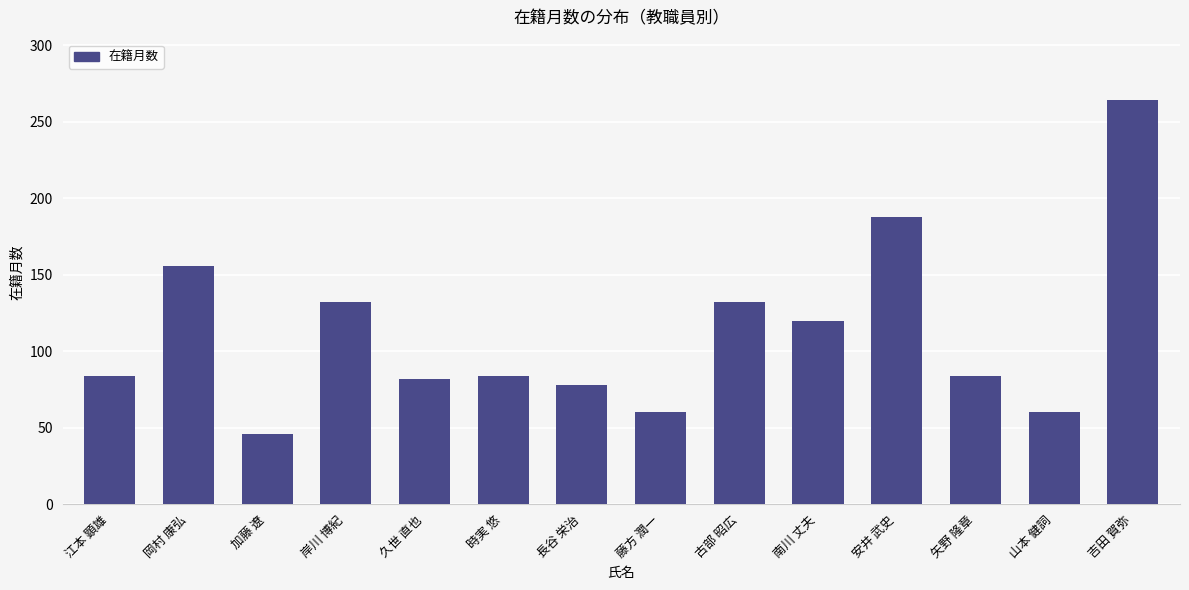

What value does the data have at 加藤 遼?

46